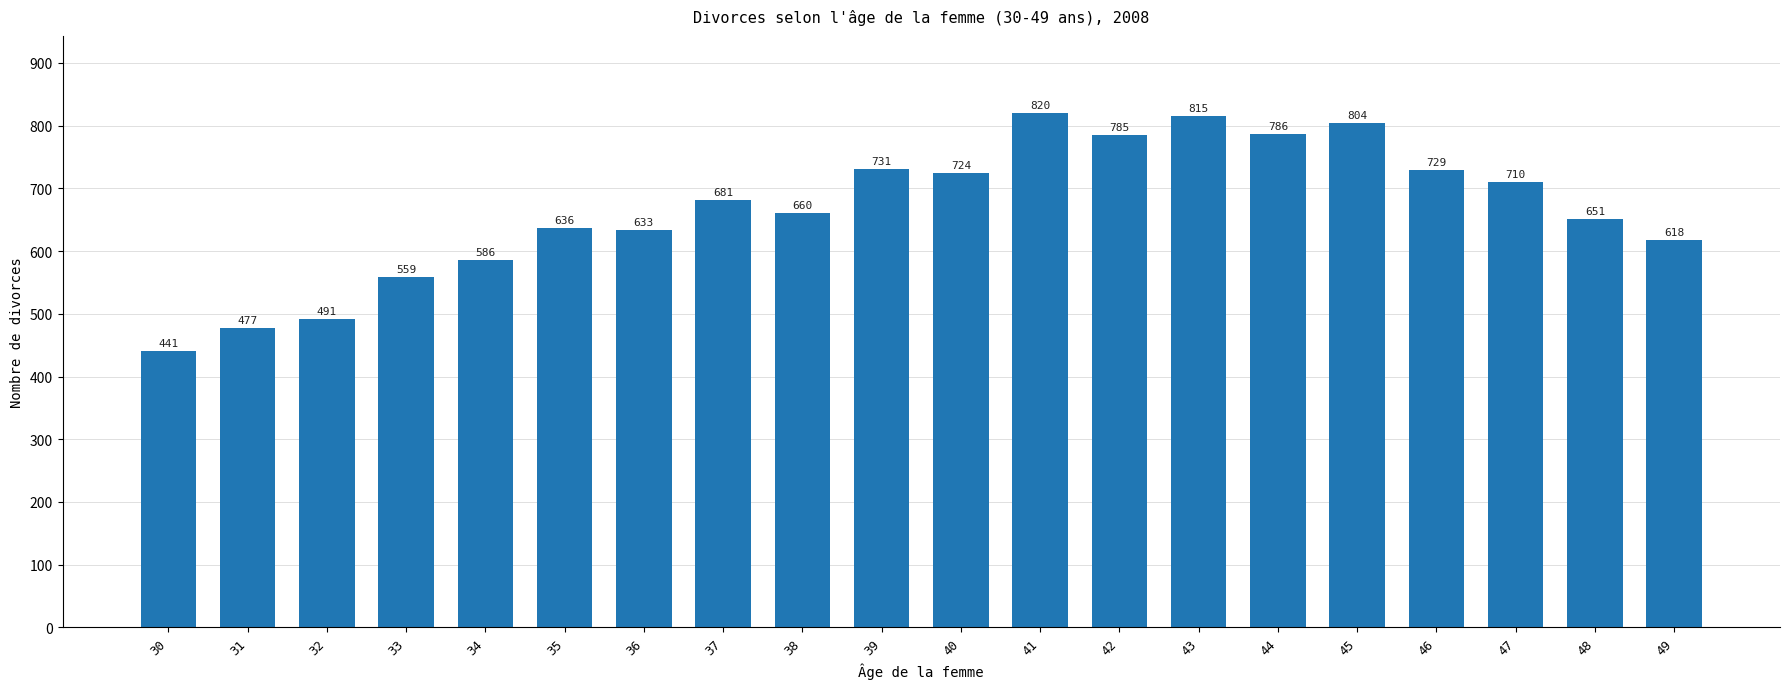

Rank the categories by value from highest to lowest.

41, 43, 45, 44, 42, 39, 46, 40, 47, 37, 38, 48, 35, 36, 49, 34, 33, 32, 31, 30